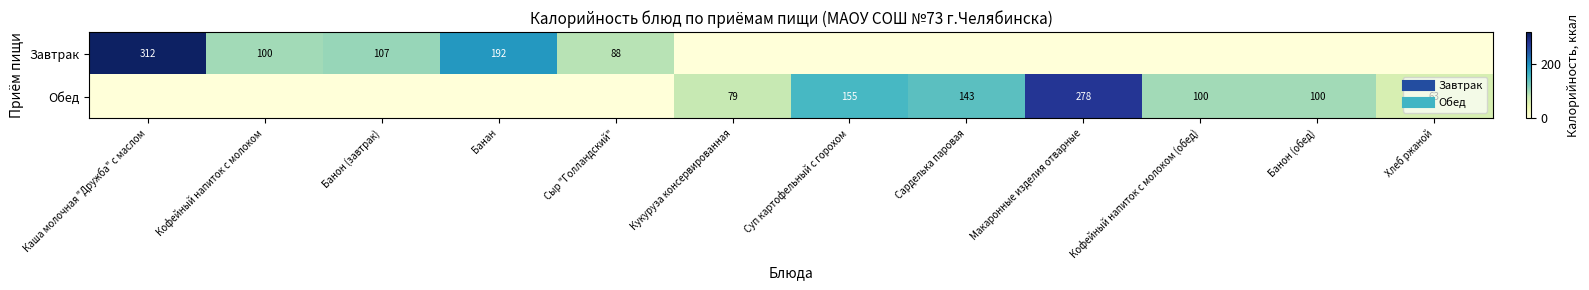

Which category has the lowest value in the Завтрак series?

Кукуруза консервированная